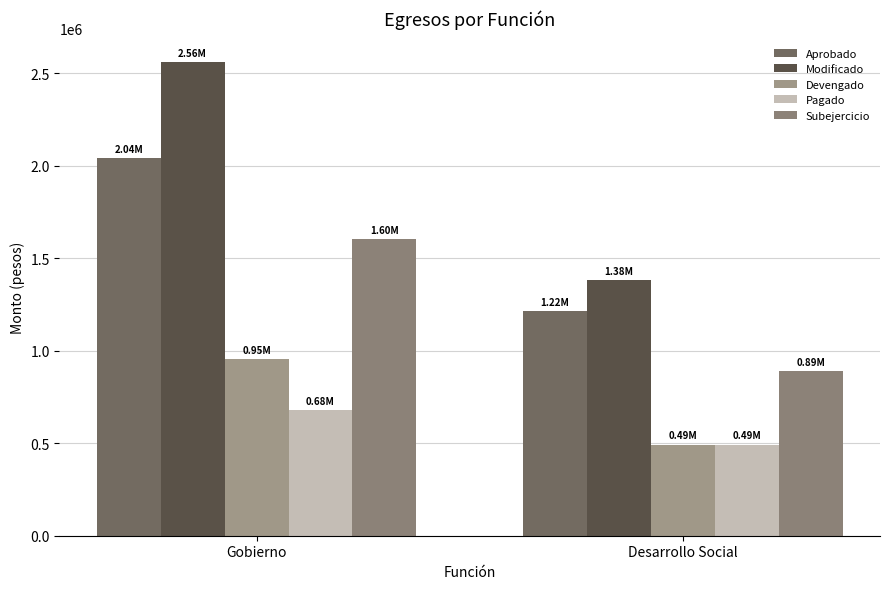

Which series has the largest range (max minus min)?

Modificado